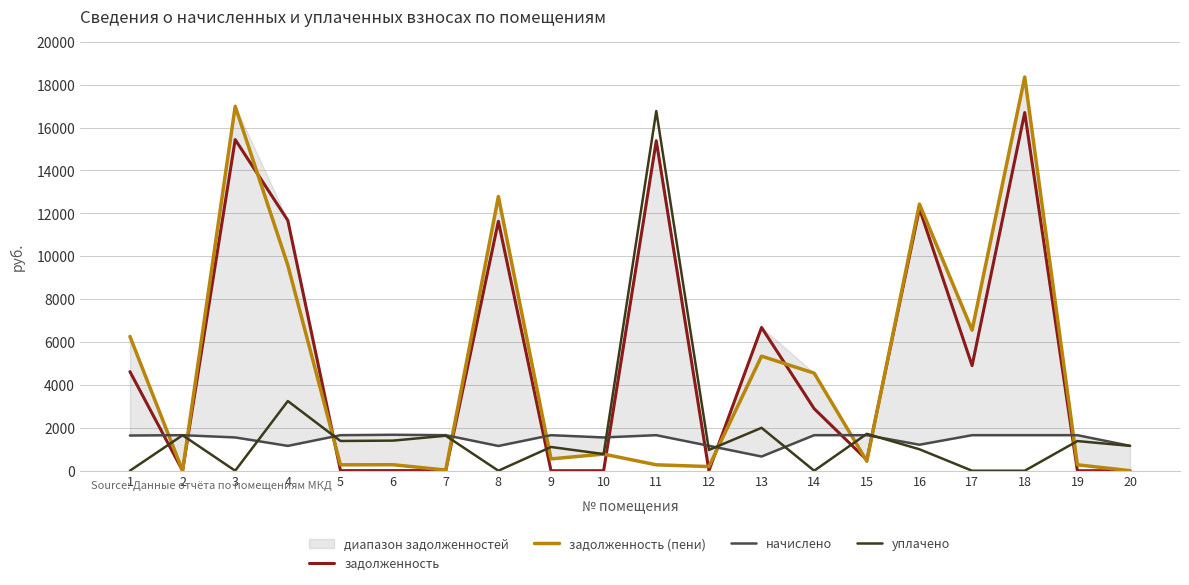

The value of начислено at 13 is 663.0. True or false?

True